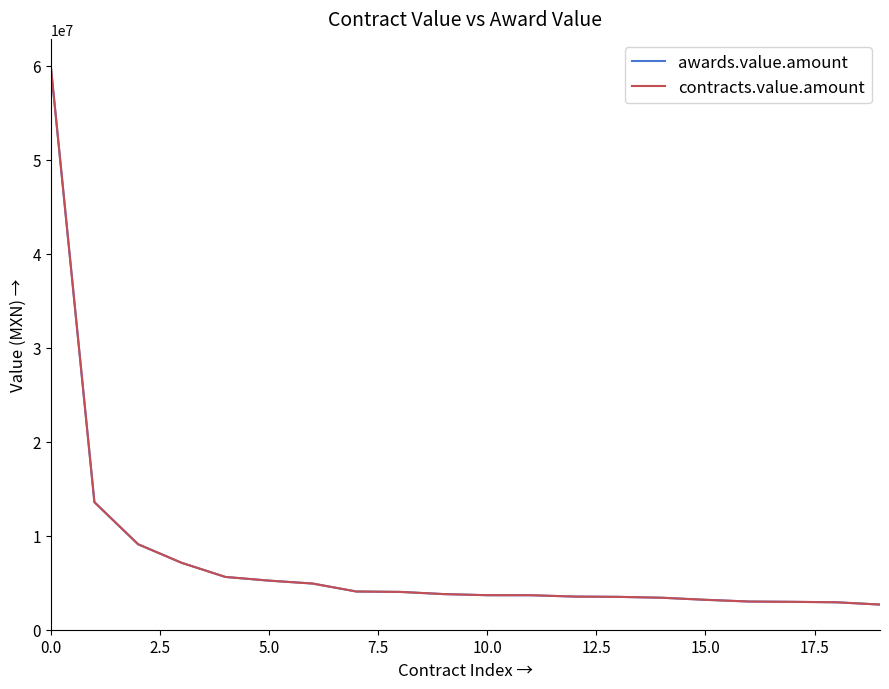

True or false: contracts.value.amount and awards.value.amount cross at least once.

False